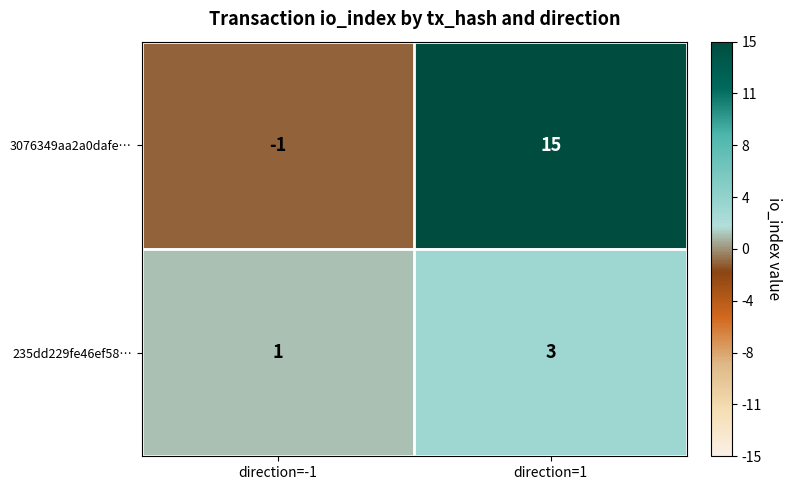

The 235dd229fe46ef58… series shows 2 at direction=1. True or false?

False